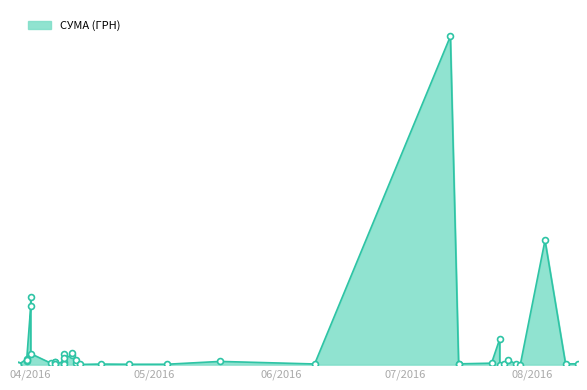

What is the change in value from 21 to 36?

-4504.8